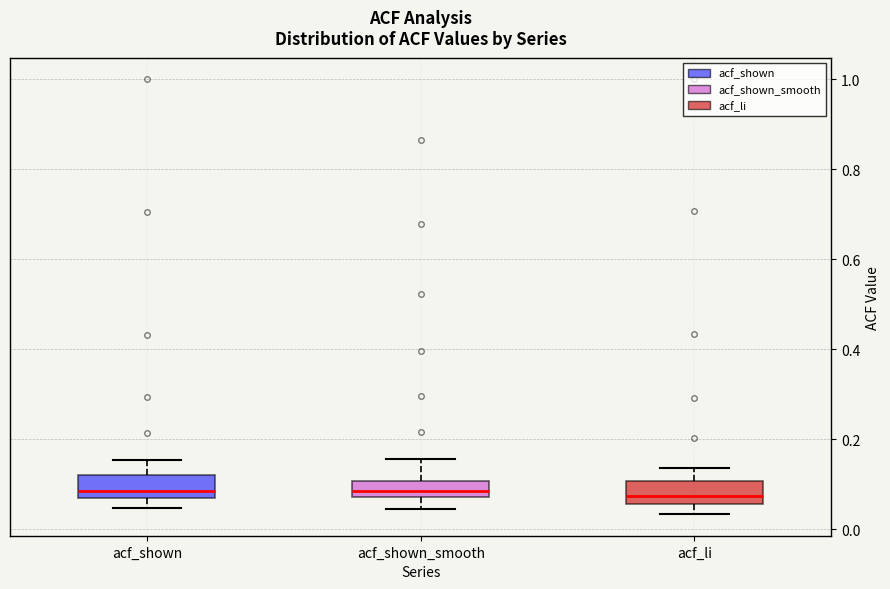

Where is the upper edge of the box for acf_shown_smooth on the y-axis? The values are not printed on the chart, so give them approximately, as read against the axis.

0.10